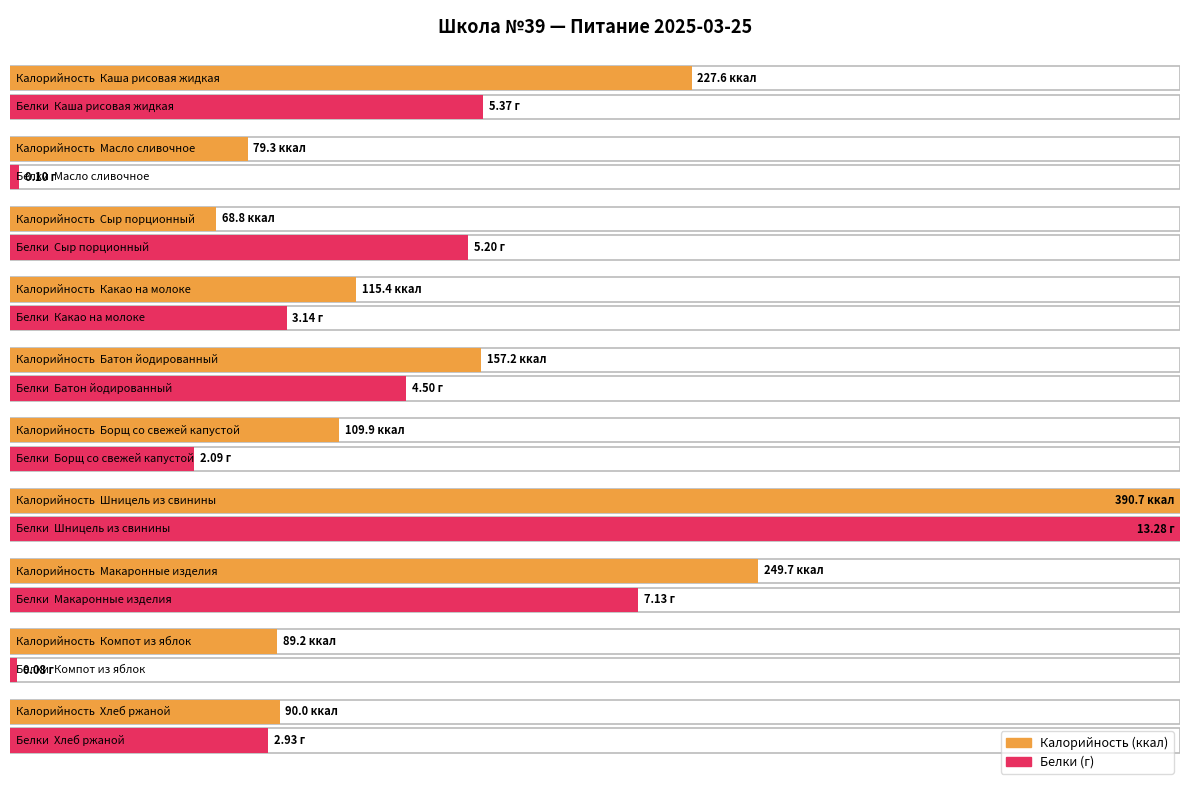

What is the value of the Белки bar at the 8th from the left?

7.1